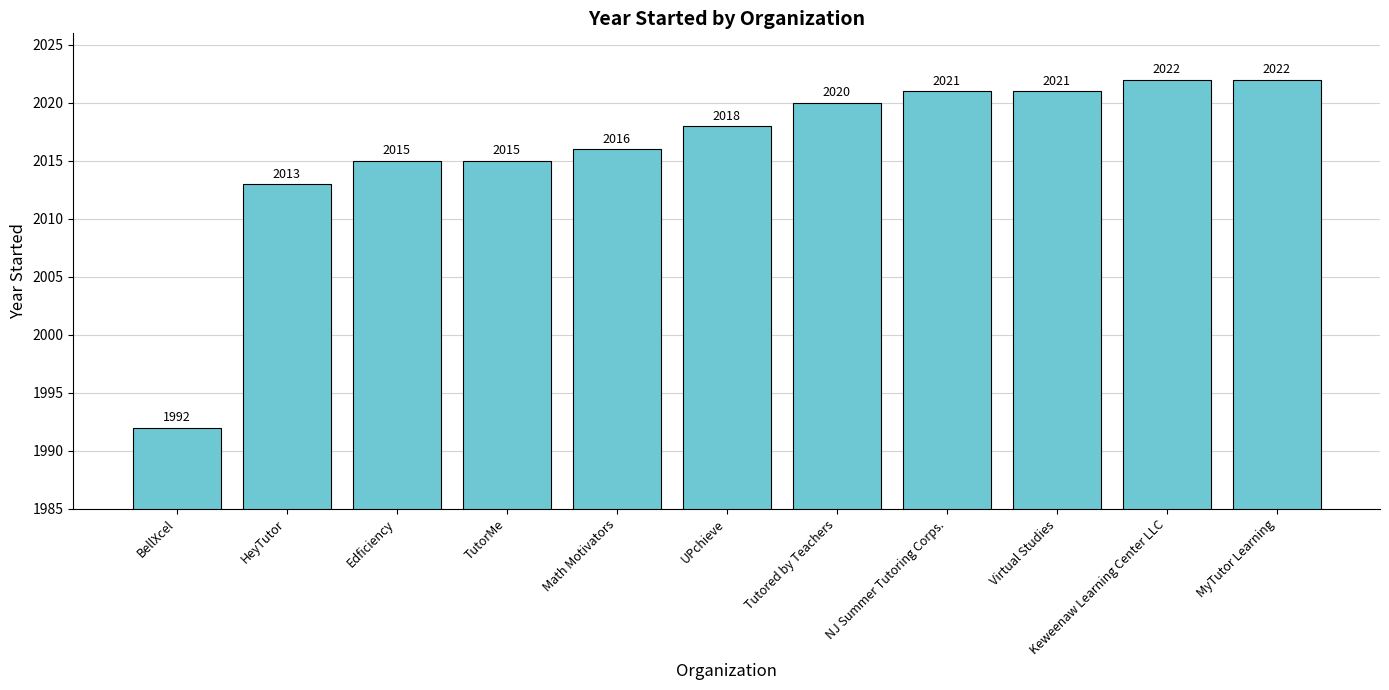

What is the label of the 11th bar from the right?

BellXcel